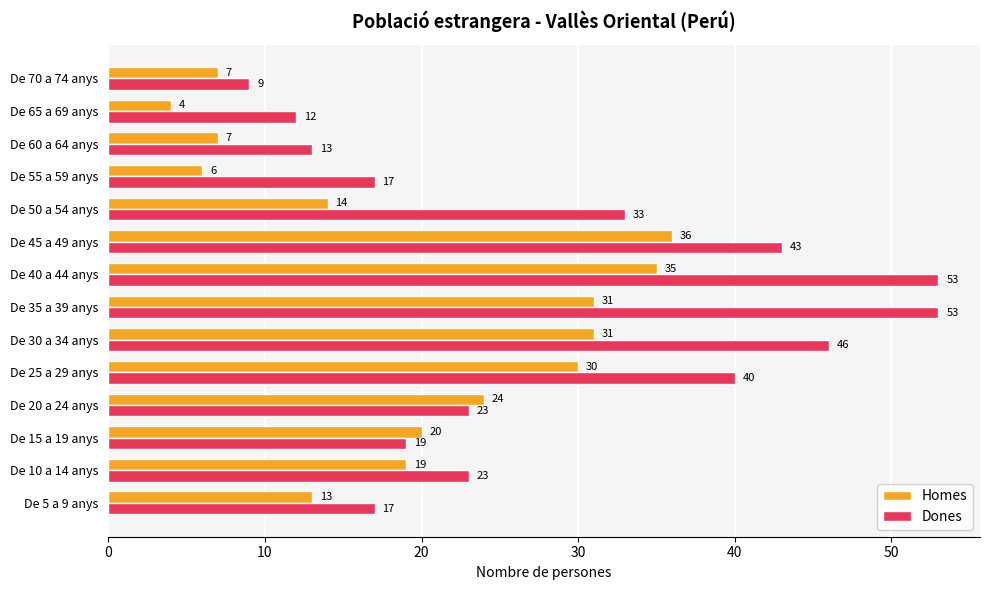

At which label is Homes closest to 20?

De 15 a 19 anys